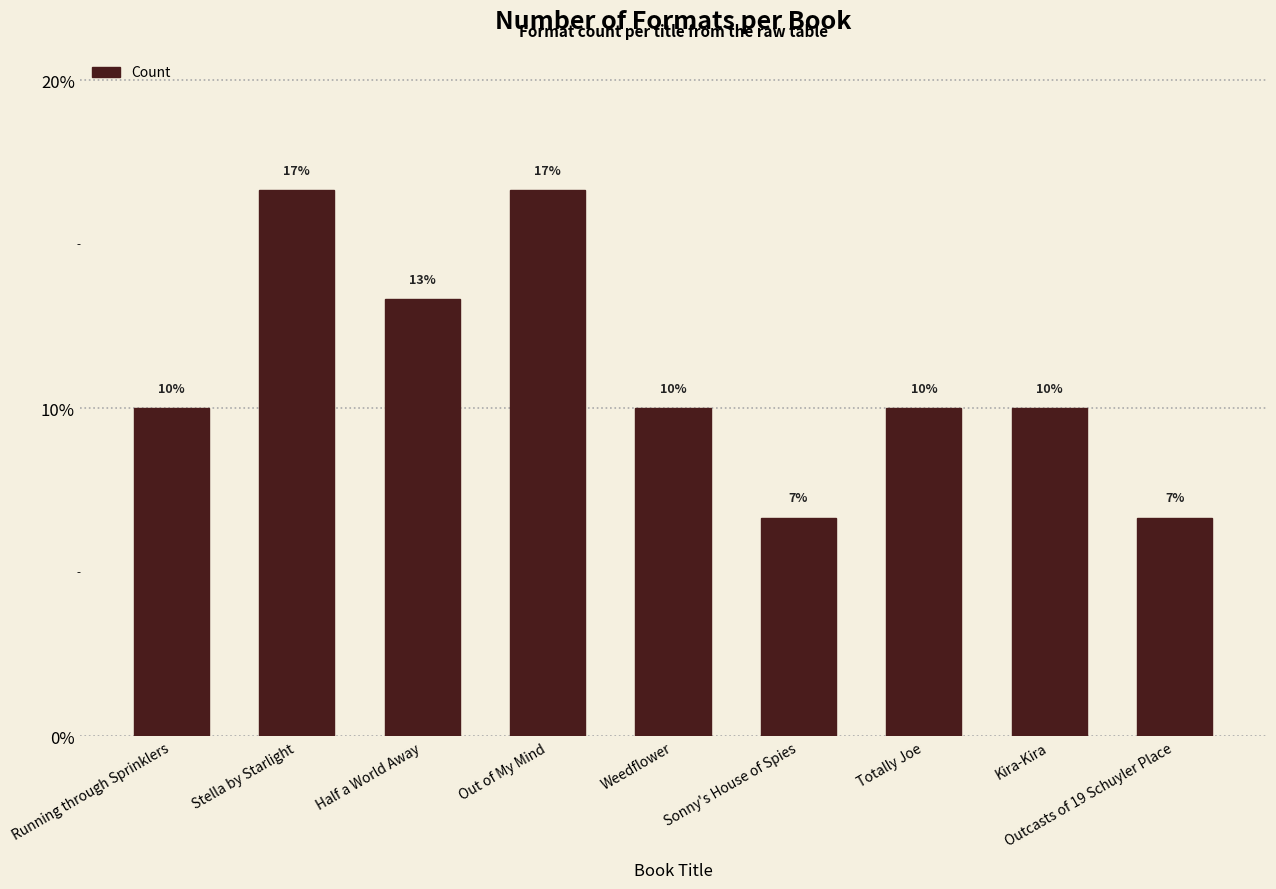

The value at Outcasts of 19 Schuyler Place is 3.0. True or false?

False